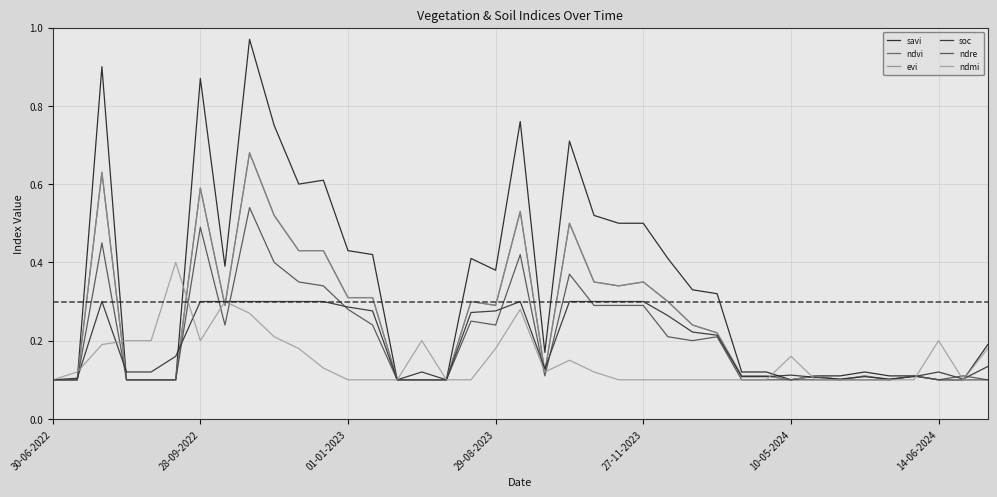

Is this an area chart (filled region under the line)?

No